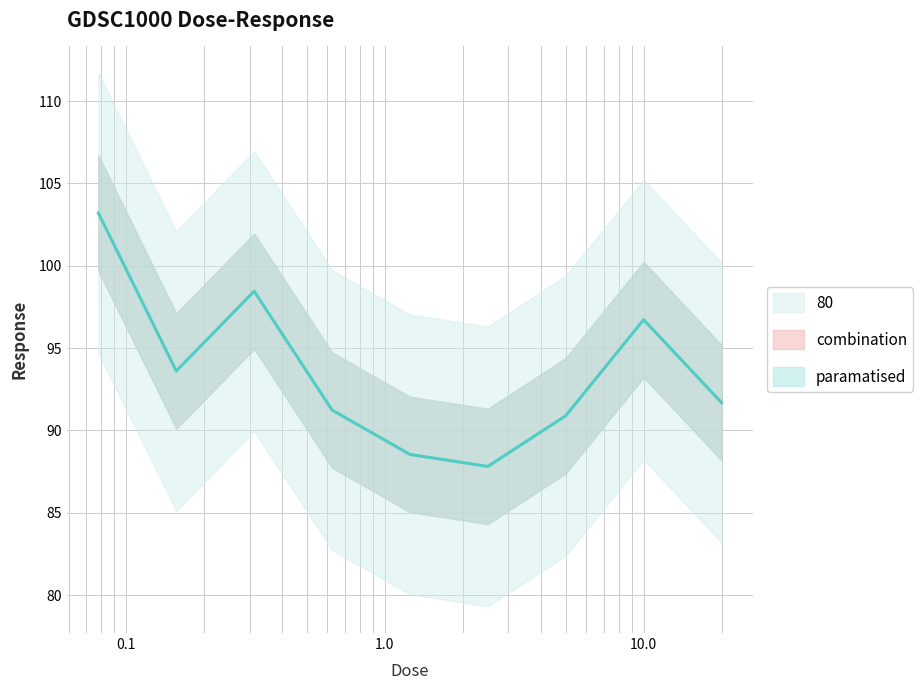

Reading left to right, what are all the values shown in this chart?

0.078125=103.2	0.15625=93.6	0.3125=98.5	0.625=91.2	1.25=88.5	2.5=87.8	5.0=90.9	10.0=96.7	20.0=91.7